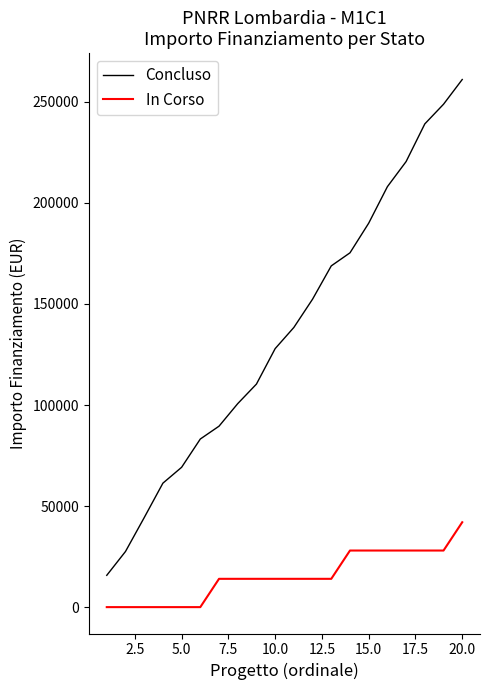

Which series has the widest spread of values?

Concluso